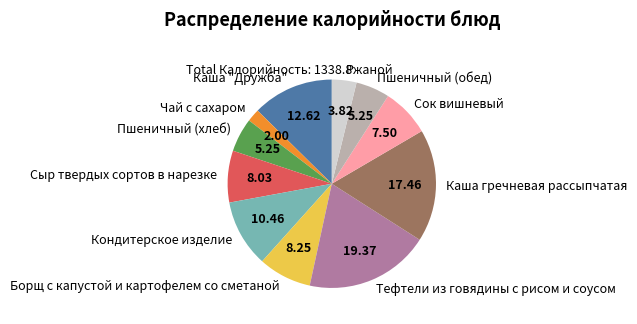

Between Сыр твердых сортов в нарезке and Чай с сахаром, which is larger?

Сыр твердых сортов в нарезке